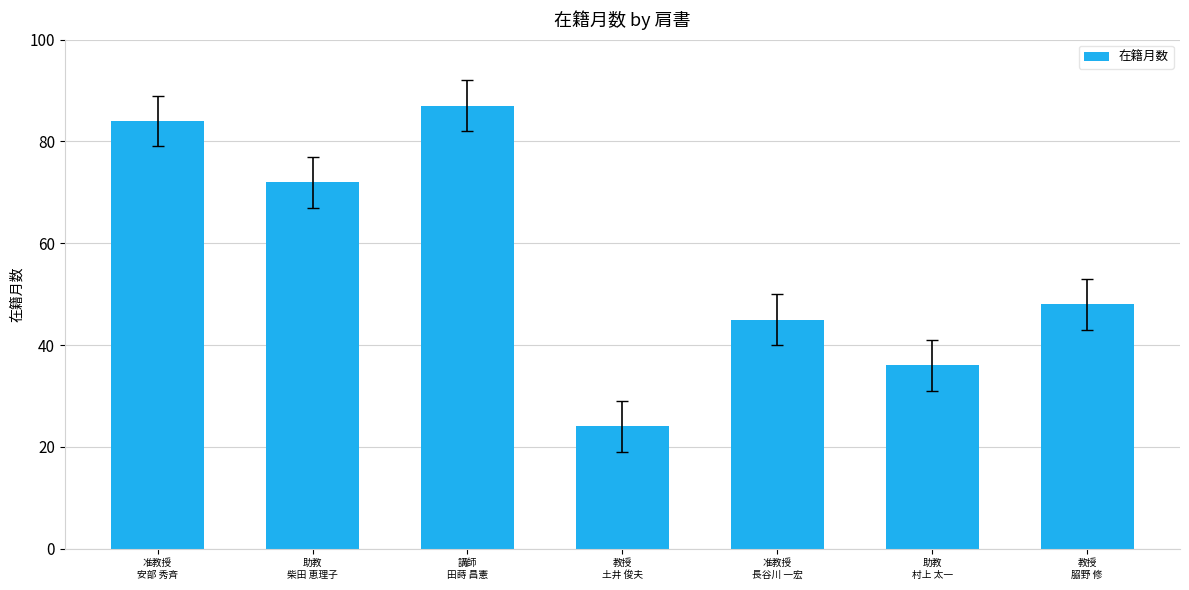

How many values are below 48?

3